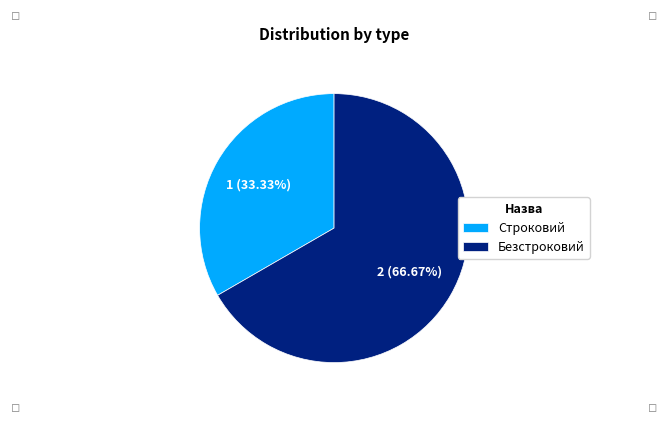

How many slices are in this pie chart?

2